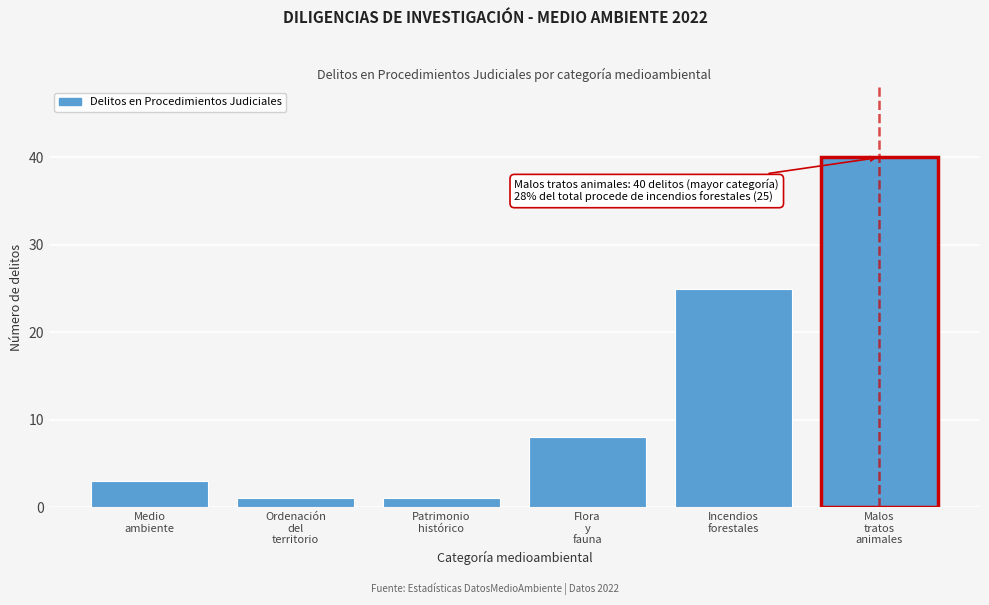

Reading right to left, what are all the values shown in this chart?

40	25	8	1	1	3